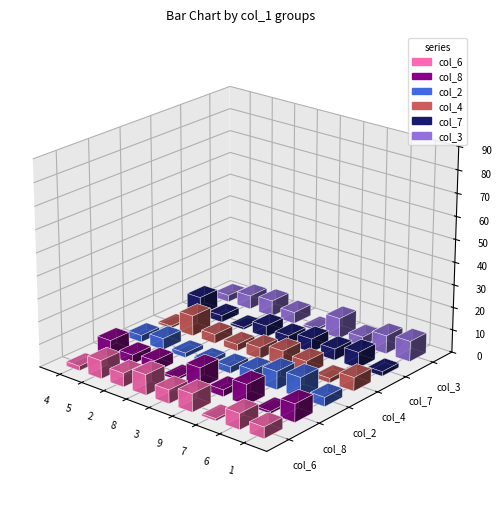

List the series in order of their peak value, highest first.

col_6, col_8, col_2, col_4, col_3, col_7